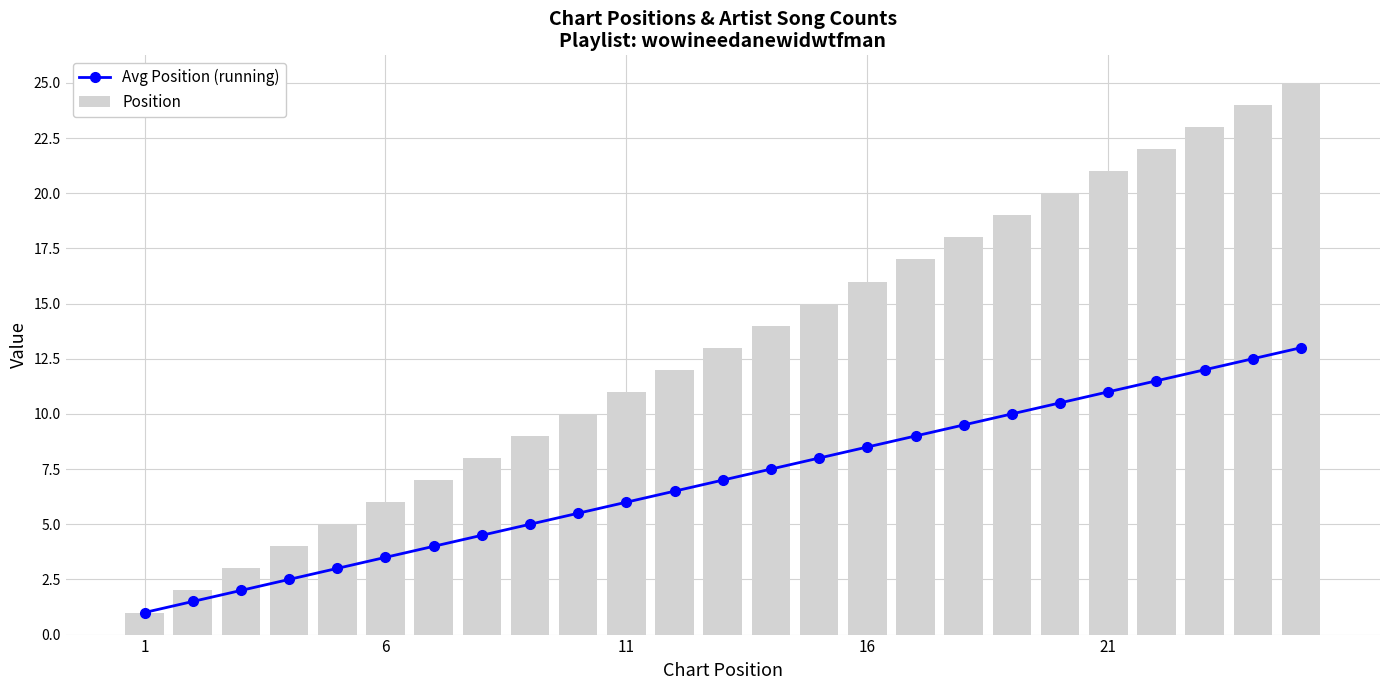

What is the highest value of the Position series?

25